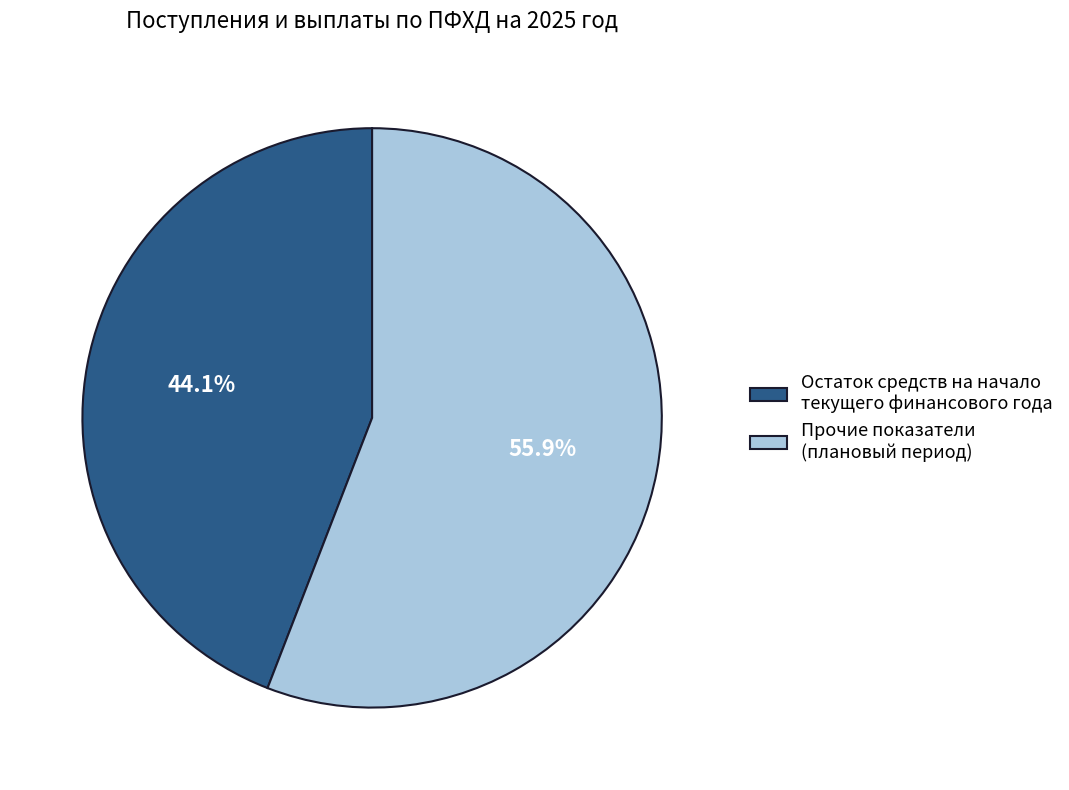

Which category has the smallest portion of the pie?

Остаток средств на начало текущего финансового года